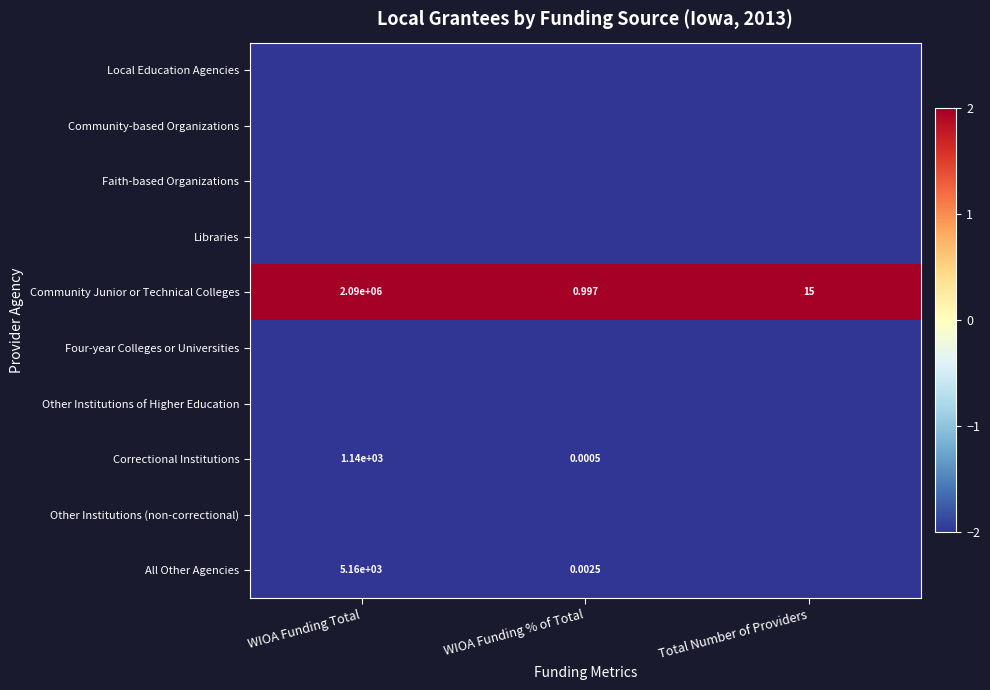

At which category does the chart reach its peak across all series?

WIOA Funding Total